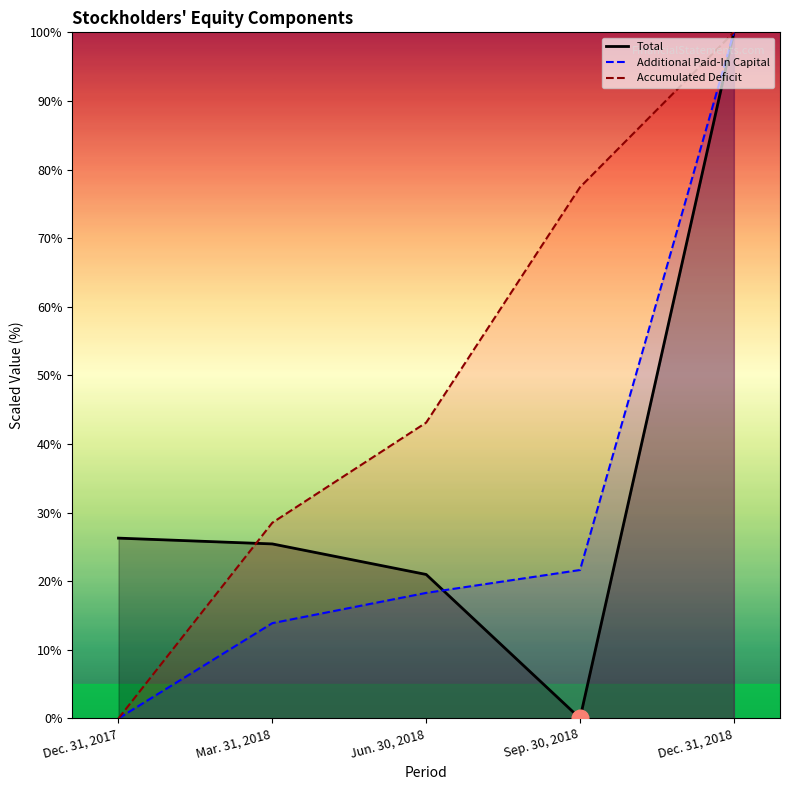

What are all the series names shown in the legend?

Total, Additional Paid-In Capital, Accumulated Deficit